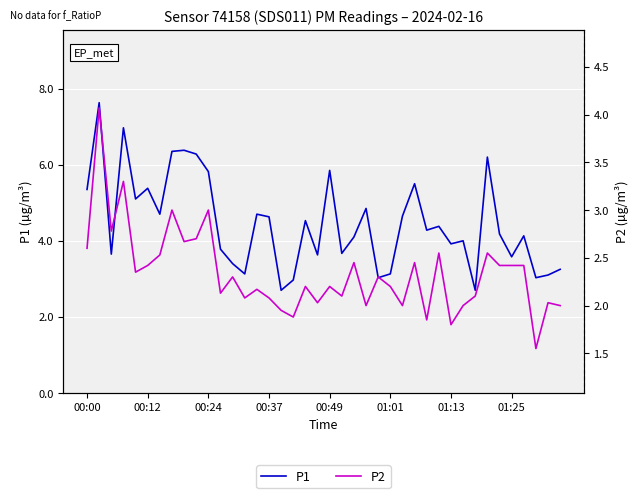

What is the highest value of the P1 series?

7.6